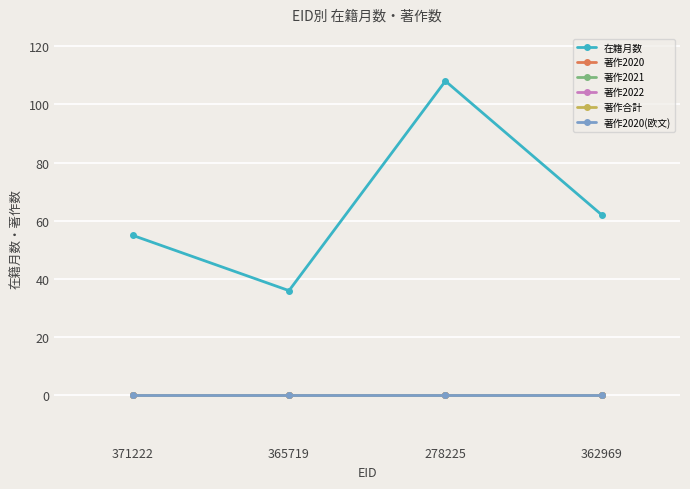

What is the total value across all series at 371222?

55